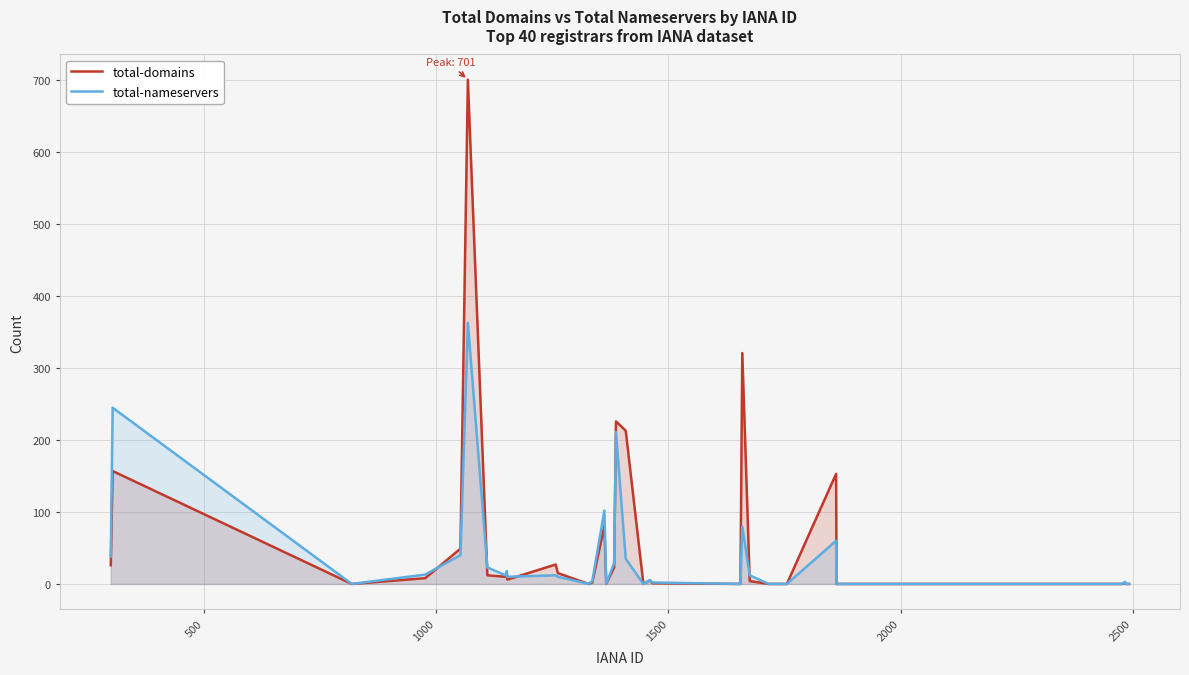

What are all the series names shown in the legend?

total-domains, total-nameservers